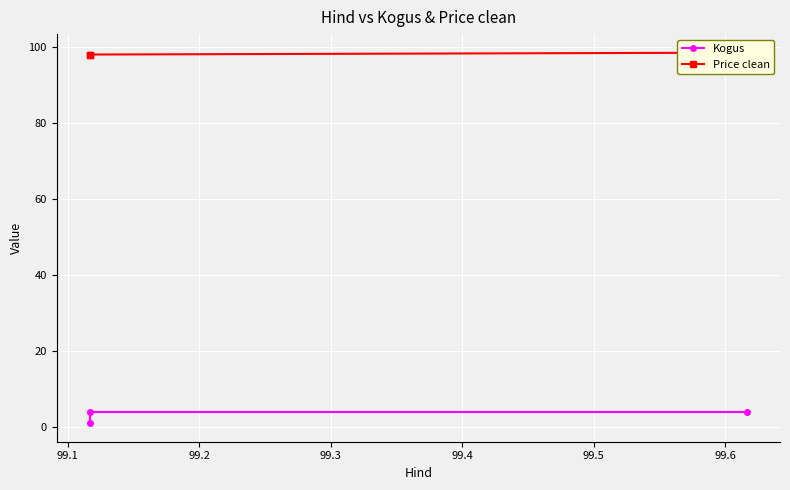

How many data points in Kogus are less than 4?

1